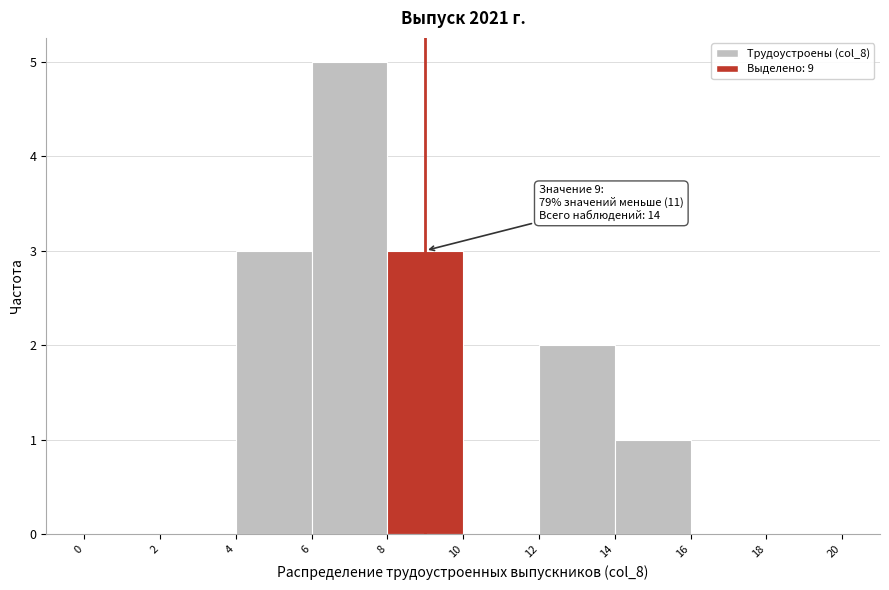

Which range on the x-axis has the tallest bar?

6 to 8